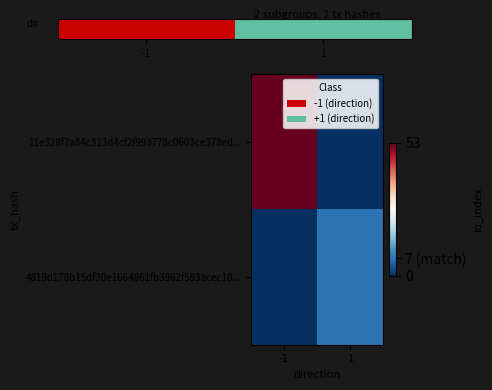

Which series has the widest spread of values?

11e328f7a84c313d4cf2f993778c0603ce378ed...